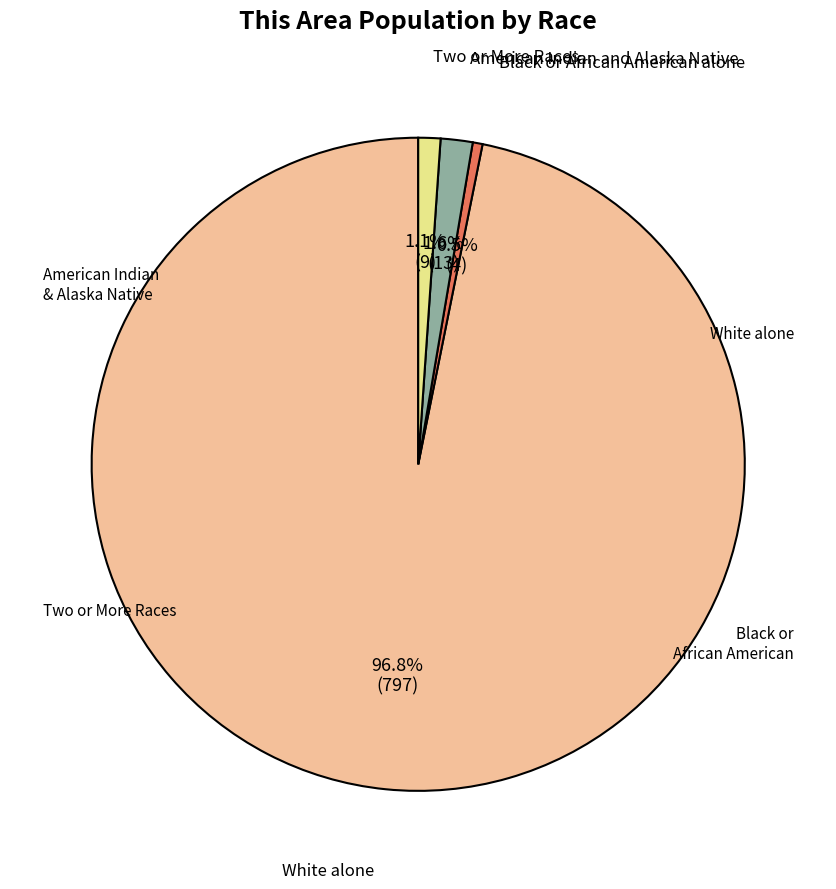

Is there a majority slice in this chart?

Yes